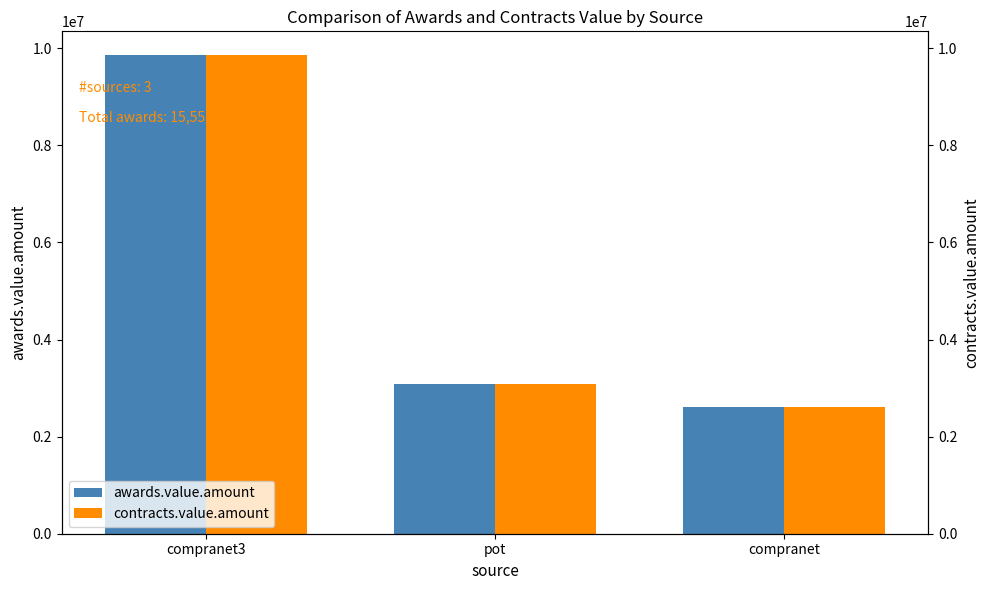

Where does the awards.value.amount series first go above 3083000?

compranet3